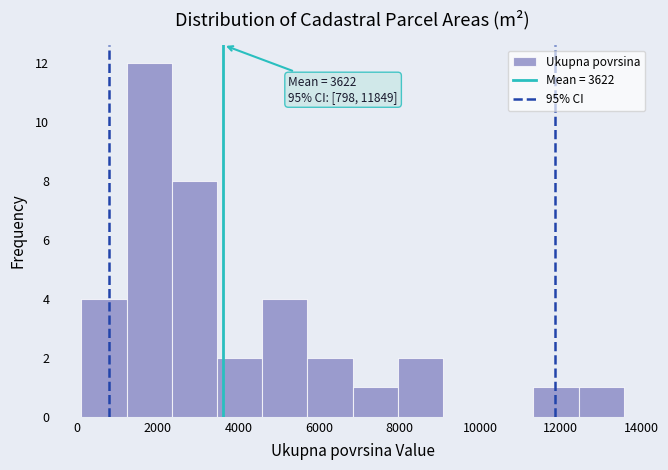

Which range on the x-axis has the tallest bar?

1200 to 2400